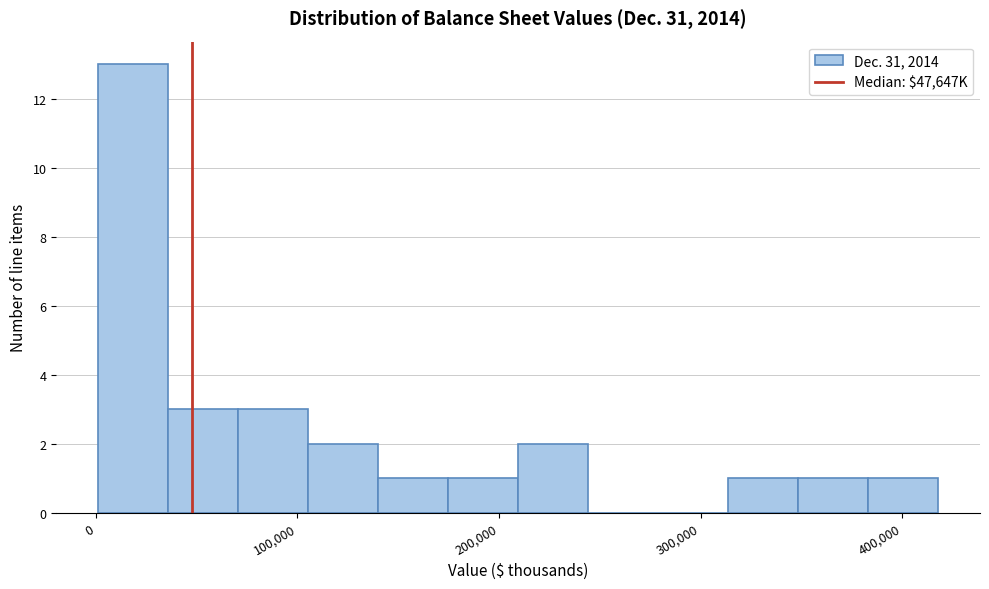

Around what value on the x-axis is the tallest bar? Give the approximate position of its centre, as read against the axis.

20000